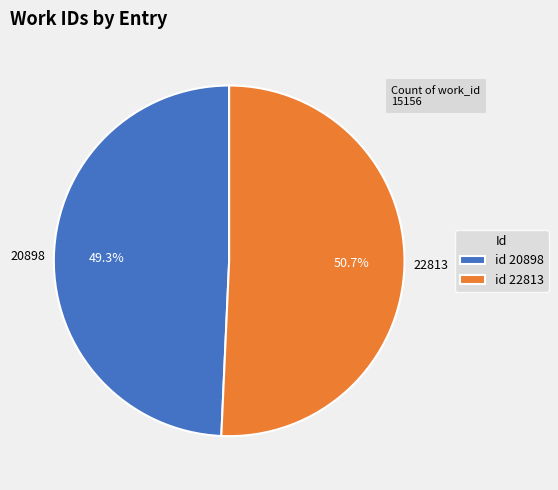

What is the ratio of the value at id 22813 to the value at id 20898?

1.0